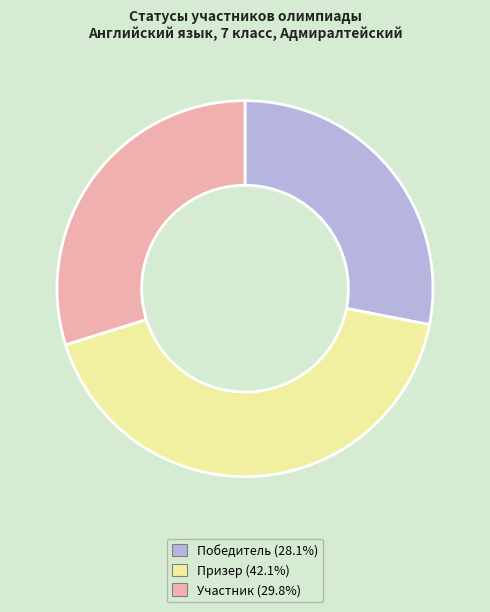

Does Призер represent more than half of the total?

No